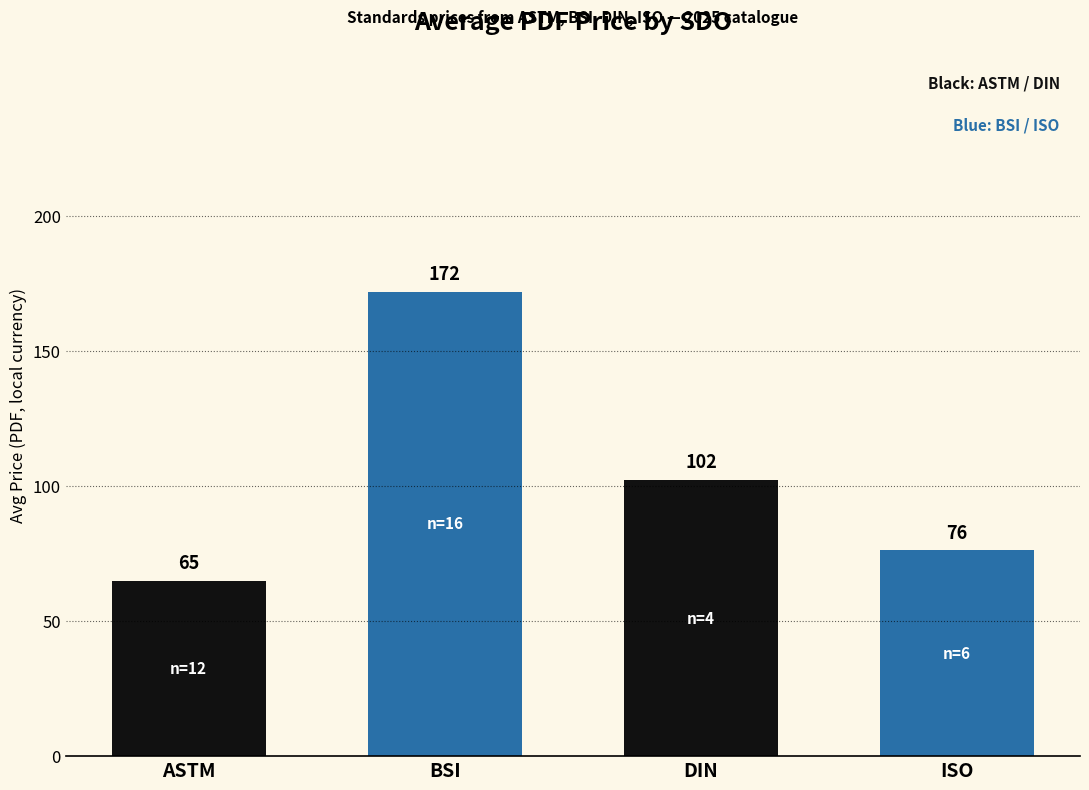

The value of Avg Price (PDF) at ISO is 30.9. True or false?

False